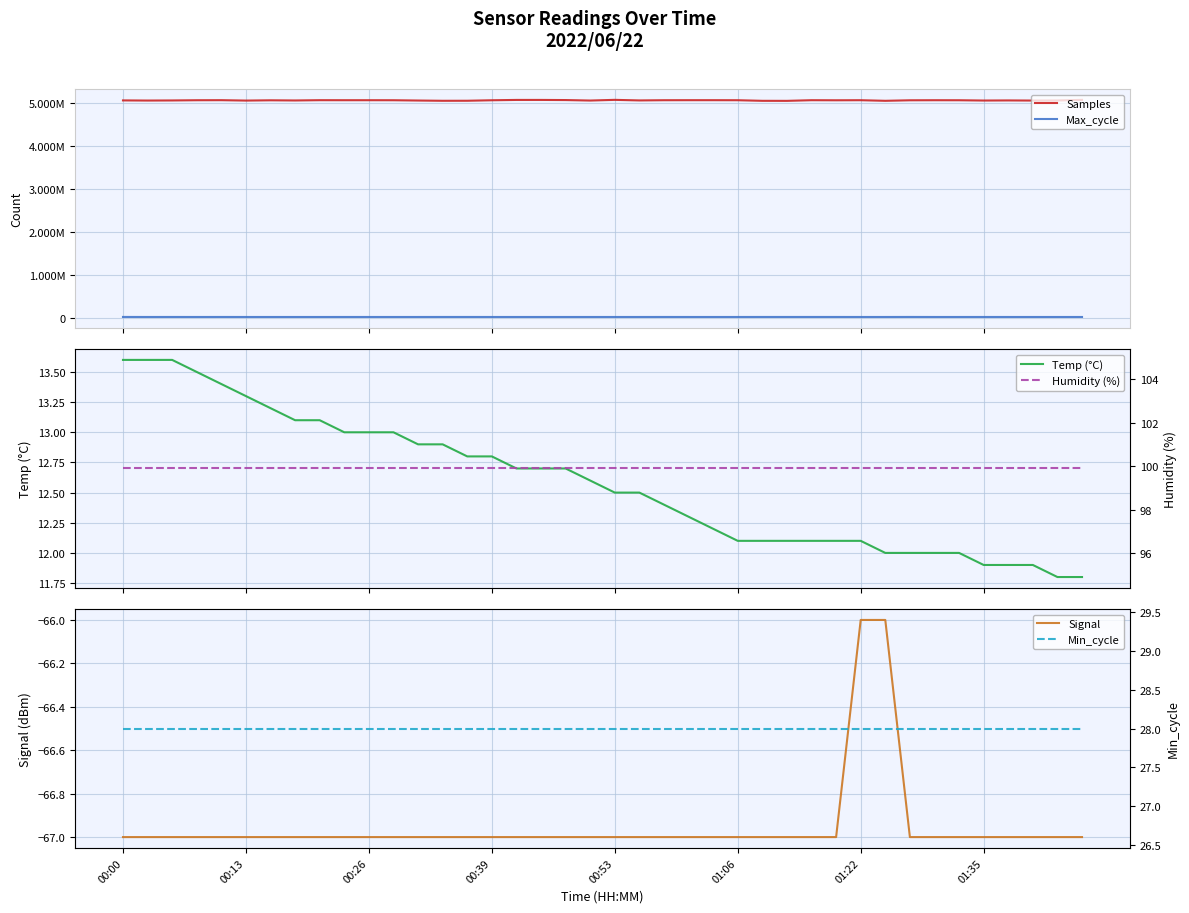

What is the value of the Humidity (%) point at the 3rd from the left?

99.9